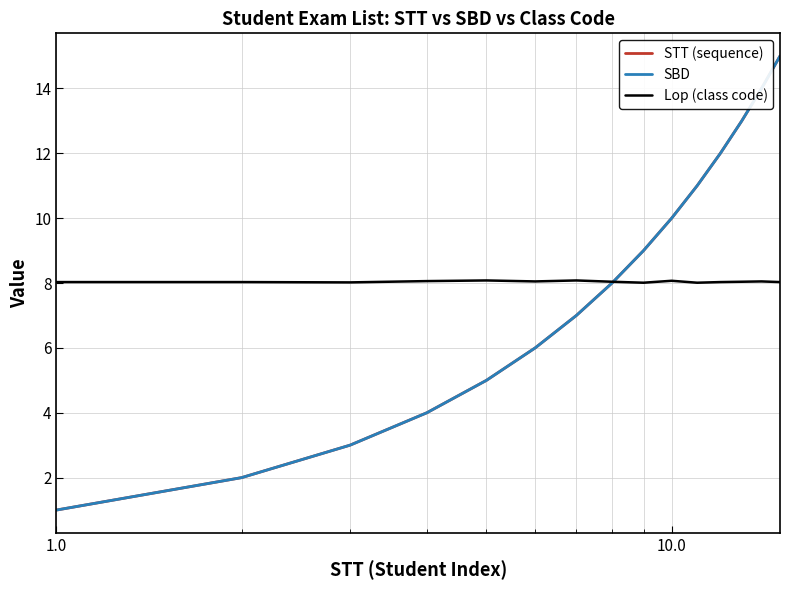

Reading right to left, what are all the values shown in this chart?

STT (sequence): 15.0	14.0	13.0	12.0	11.0	10.0	9.0	8.0	7.0	6.0	5.0	4.0	3.0	2.0	1.0
SBD: 15.0	14.0	13.0	12.0	11.0	10.0	9.0	8.0	7.0	6.0	5.0	4.0	3.0	2.0	1.0
Lop (class code): 8.0	8.1	8.0	8.0	8.0	8.1	8.0	8.0	8.1	8.1	8.1	8.1	8.0	8.0	8.0